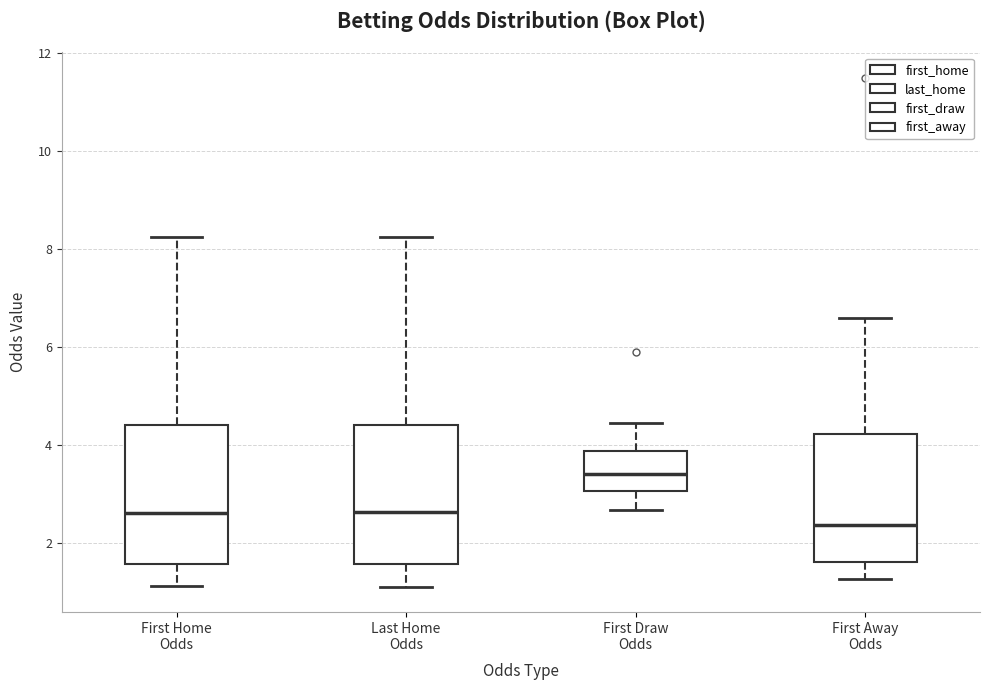

Which box has the highest median line?

First Draw Odds